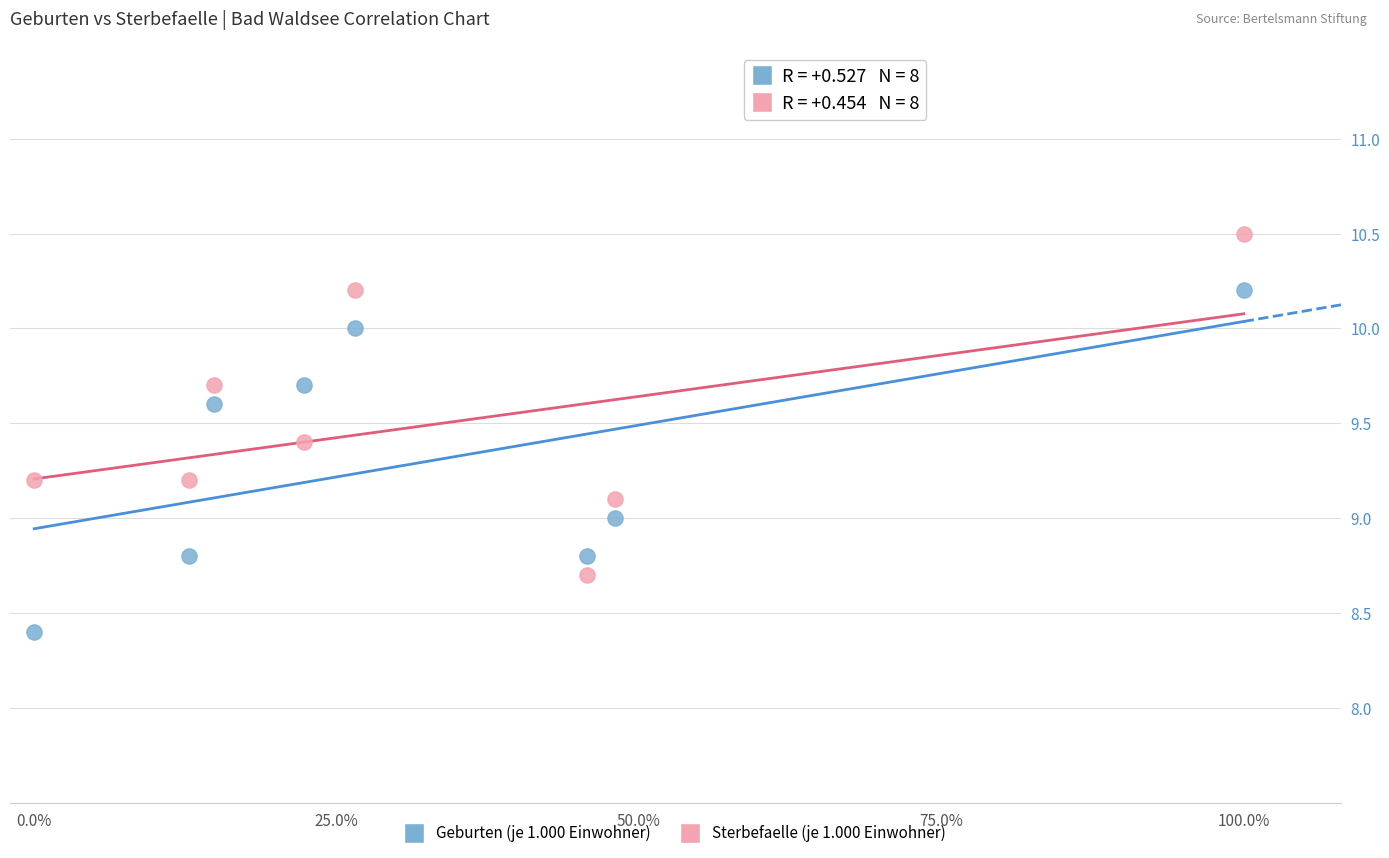

Which series reaches the minimum Y coordinate?

Geburten (je 1.000 Einwohner)